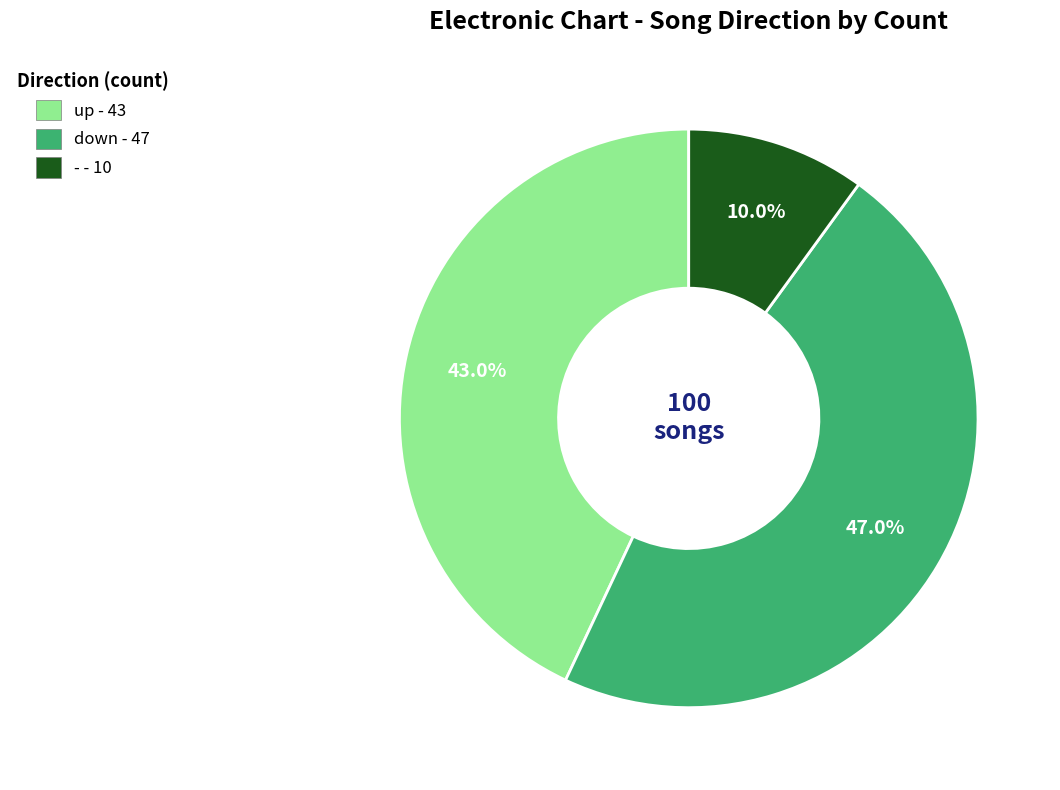

Which has a higher value, - or up?

up